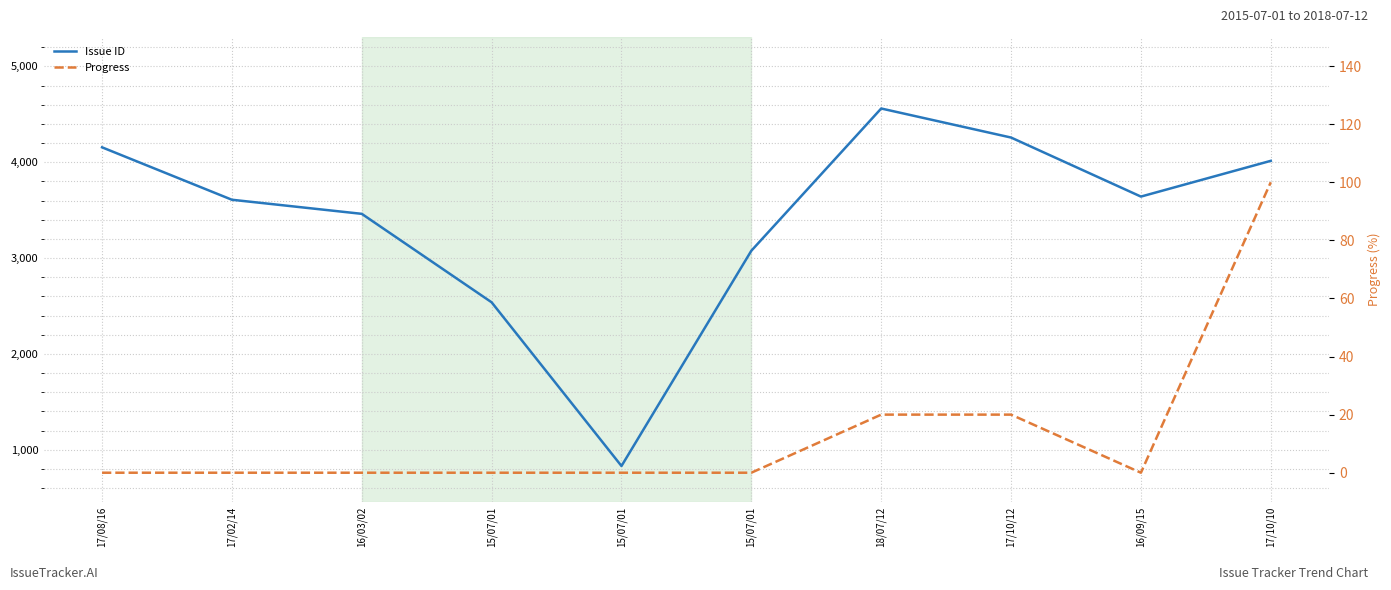

Reading right to left, extract all data points from this chart.

Issue ID: 4015	3642	4258	4561	3077	831	2539	3462	3609	4156
Progress: 100	0	20	20	0	0	0	0	0	0